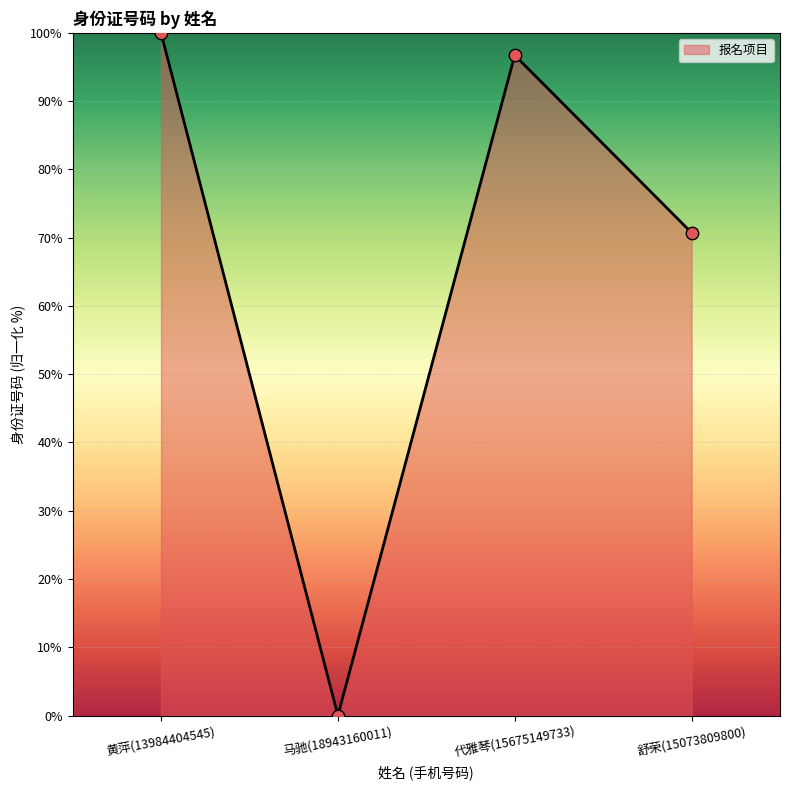

Between 马驰(18943160011) and 黄萍(13984404545), which is larger?

黄萍(13984404545)